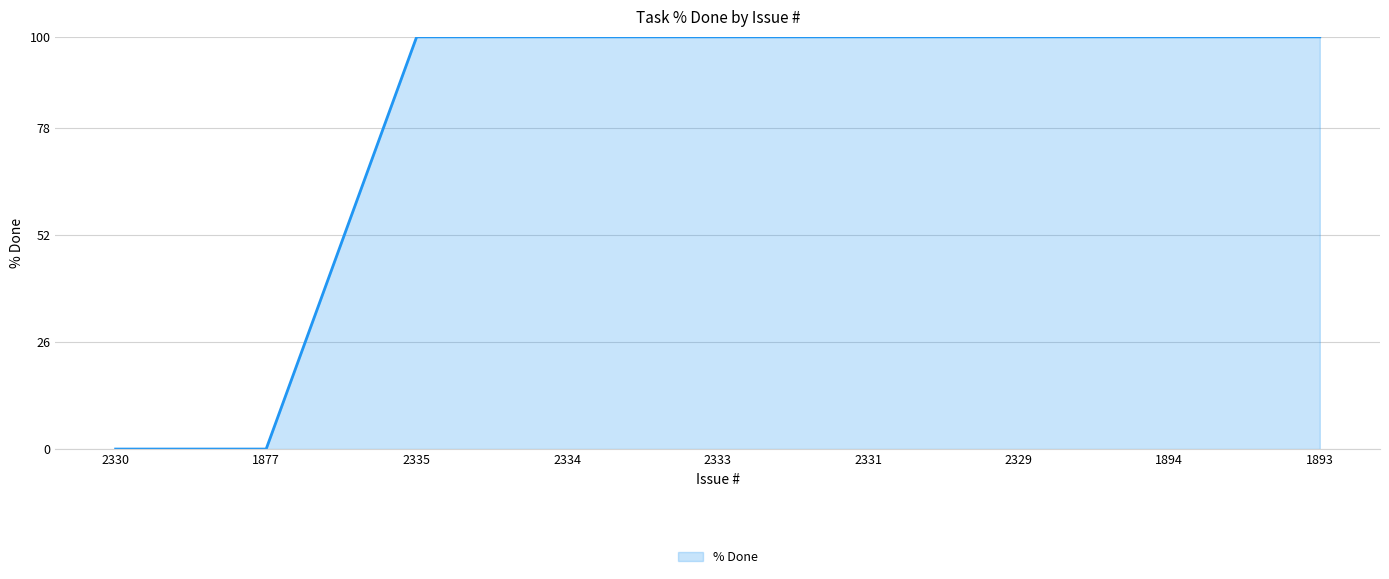

What is the change in value from 1877 to 1894?

+100